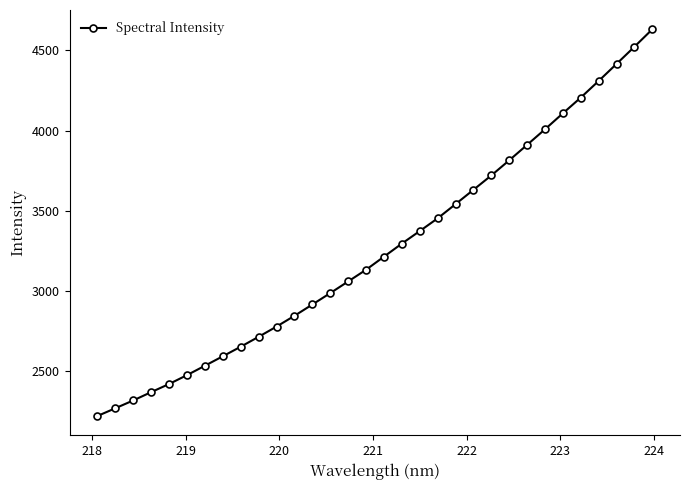

What is the difference between the second highest and second lowest values?

2255.5